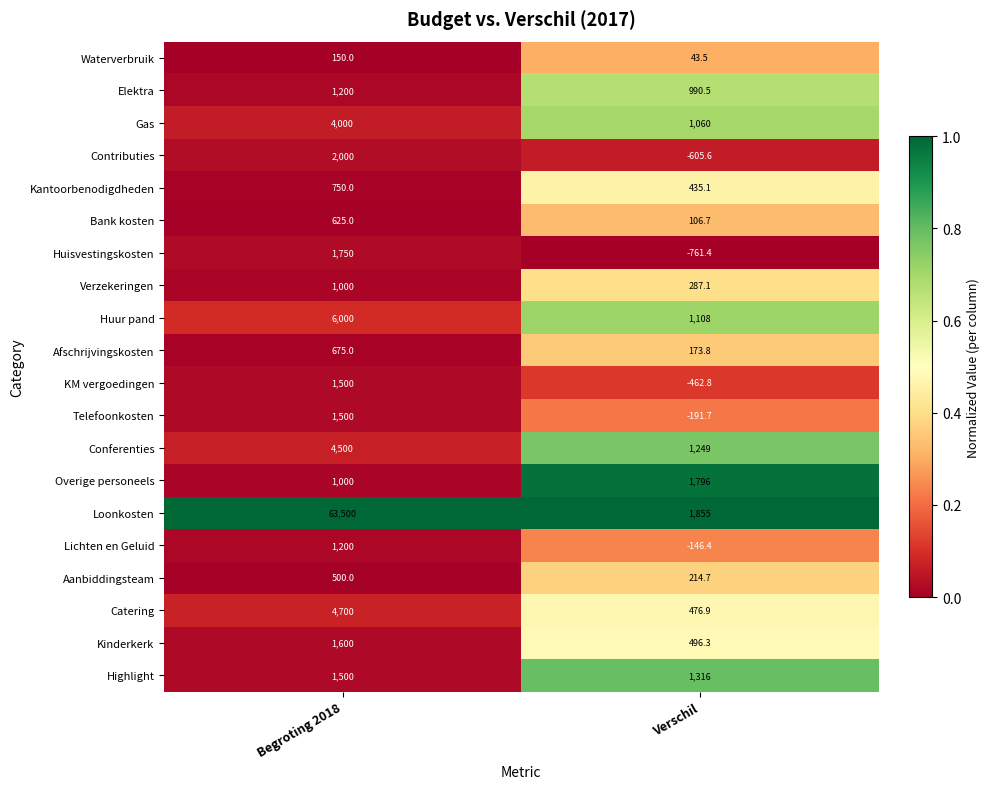

Rank the series at Verschil from lowest to highest value.

Huisvestingskosten, Contributies, KM vergoedingen, Telefoonkosten, Lichten en Geluid, Waterverbruik, Bank kosten, Afschrijvingskosten, Aanbiddingsteam, Verzekeringen, Kantoorbenodigdheden, Catering, Kinderkerk, Elektra, Gas, Huur pand, Conferenties, Highlight, Overige personeels, Loonkosten